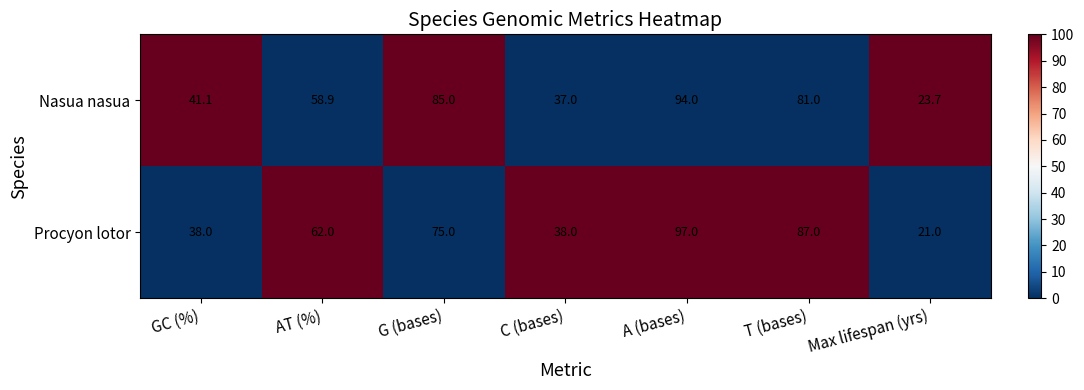

At which category does the chart reach its peak across all series?

A (bases)